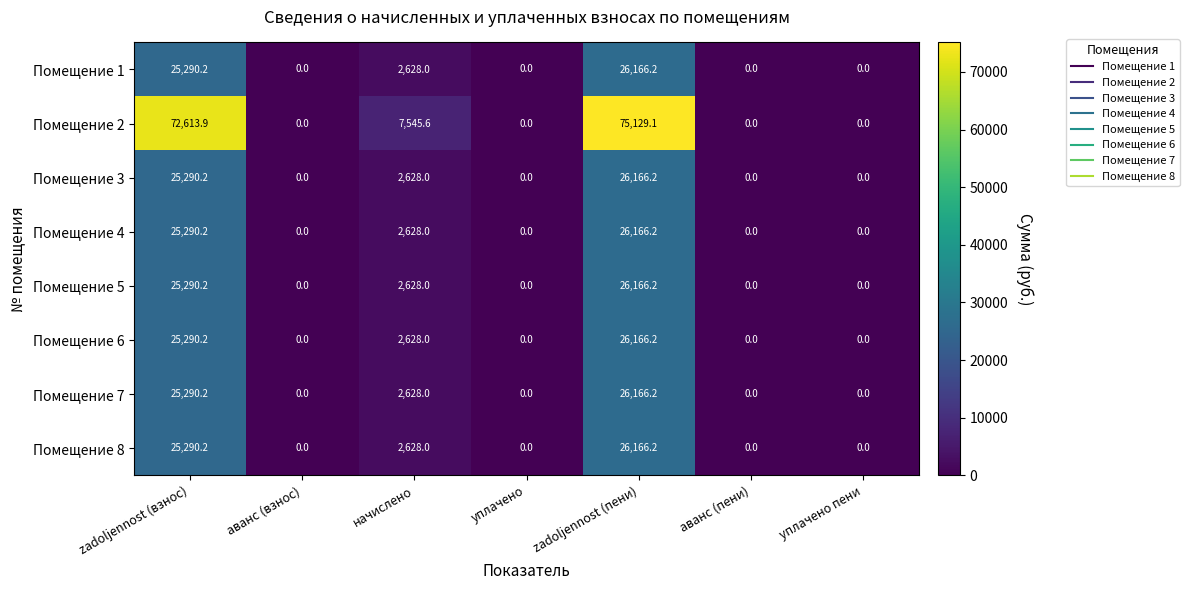

How many distinct data groups are displayed?

8